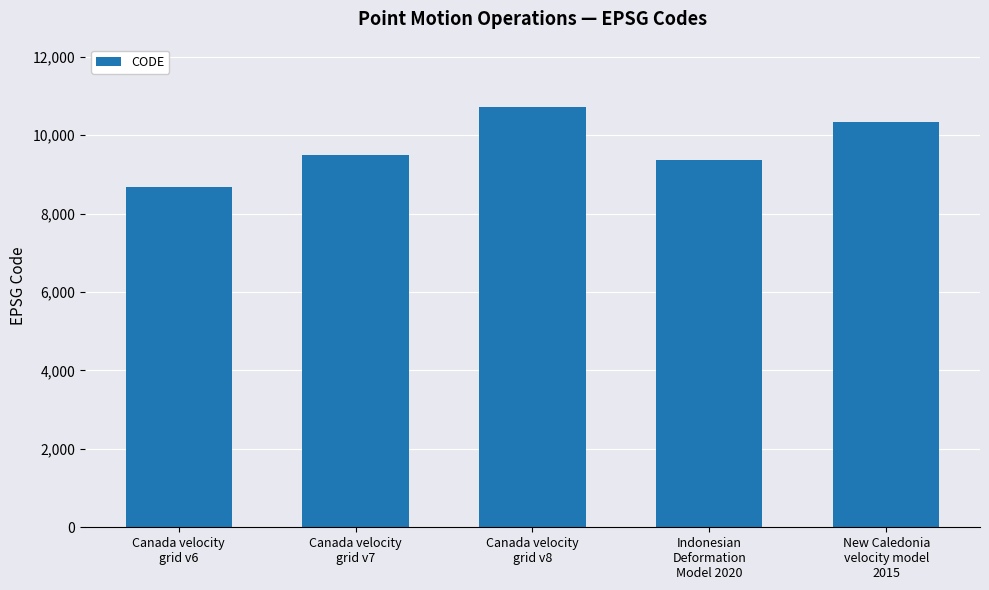

Which has a higher value, Indonesian
Deformation
Model 2020 or Canada velocity
grid v6?

Indonesian
Deformation
Model 2020